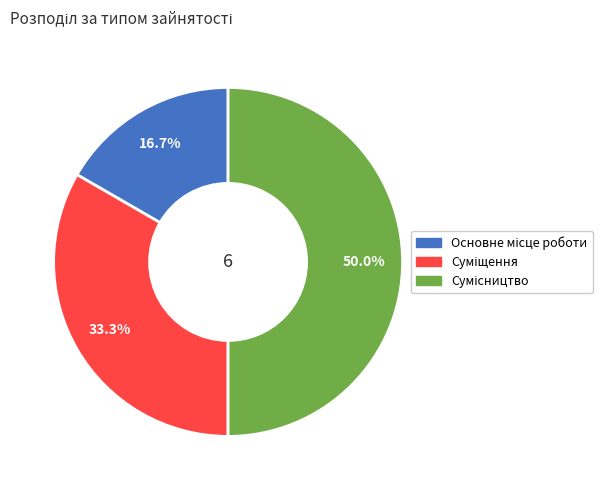

How many segments does this pie chart have?

3